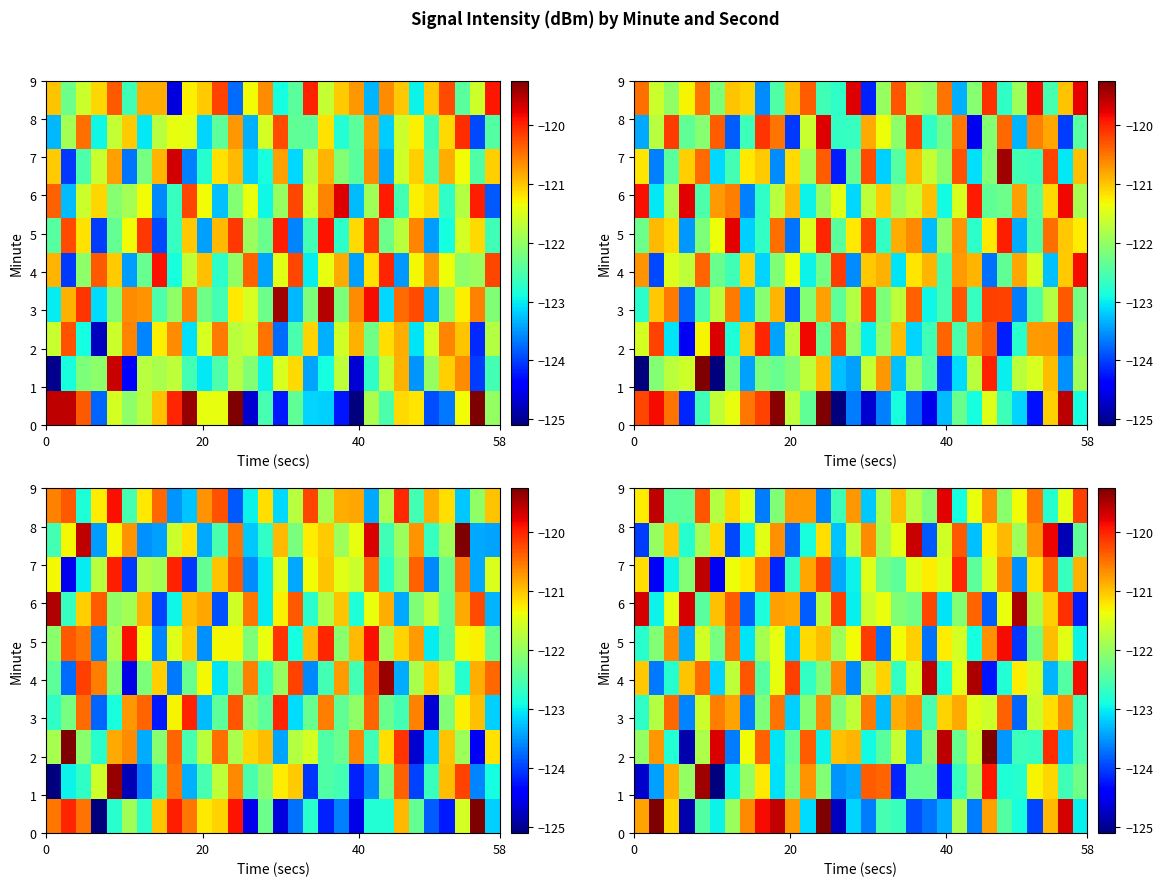

The value of row_5 at 7 is -66.4. True or false?

False